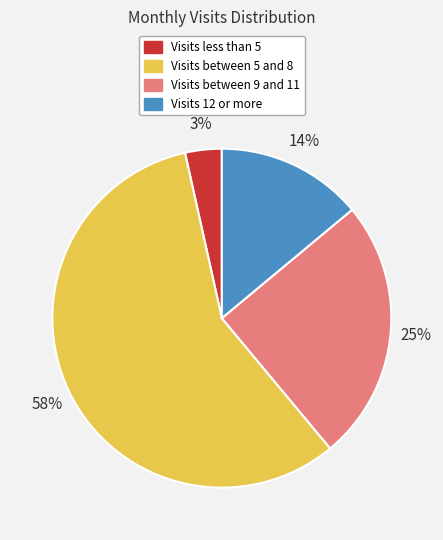

Is there any slice that represents more than half of the pie?

Yes